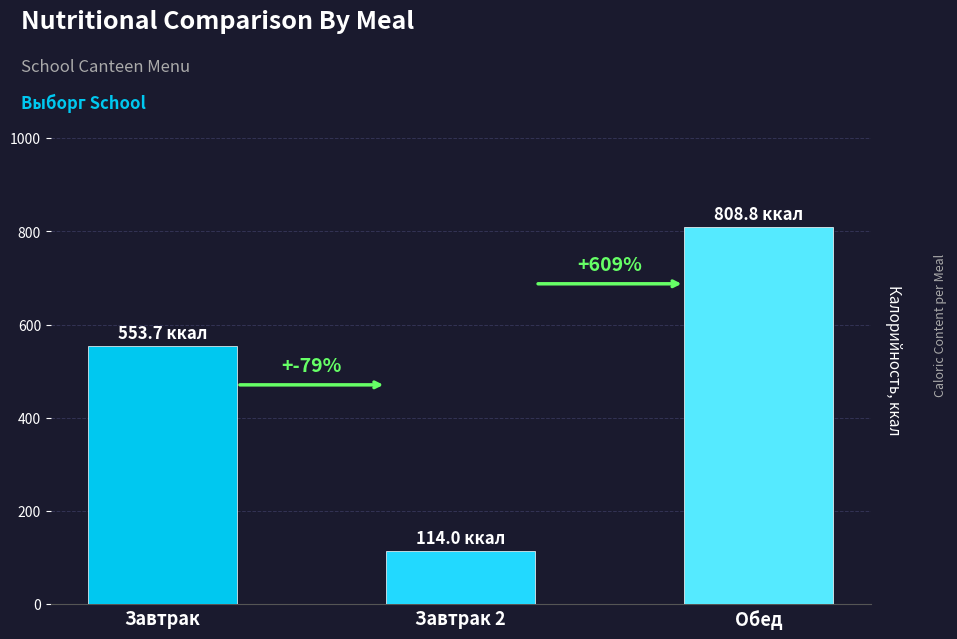

The value at Обед is 1304.4. True or false?

False